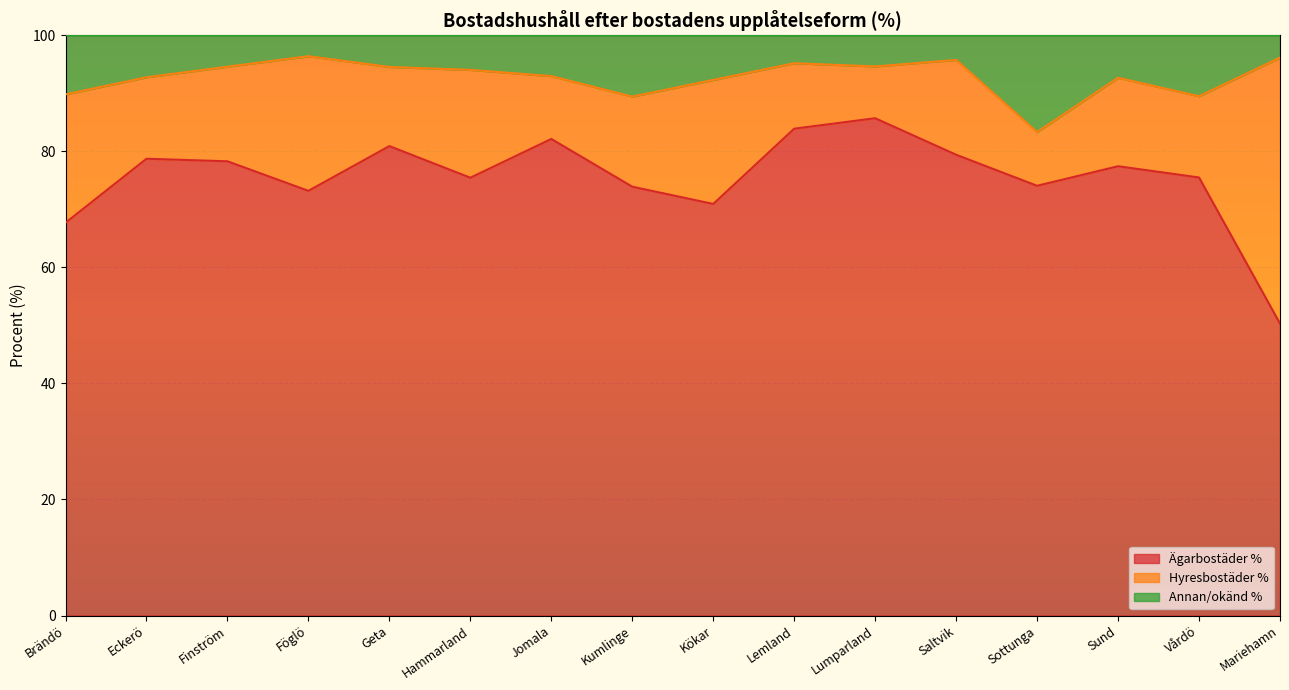

What is the label of the 10th point from the left?

Lemland